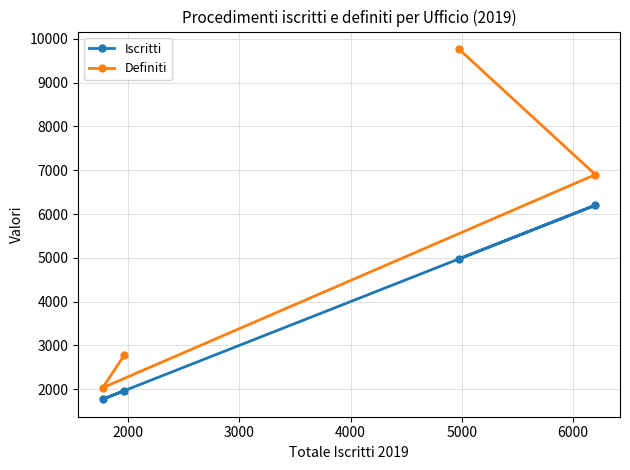

How many interior local peaks does the Iscritti series have?

1